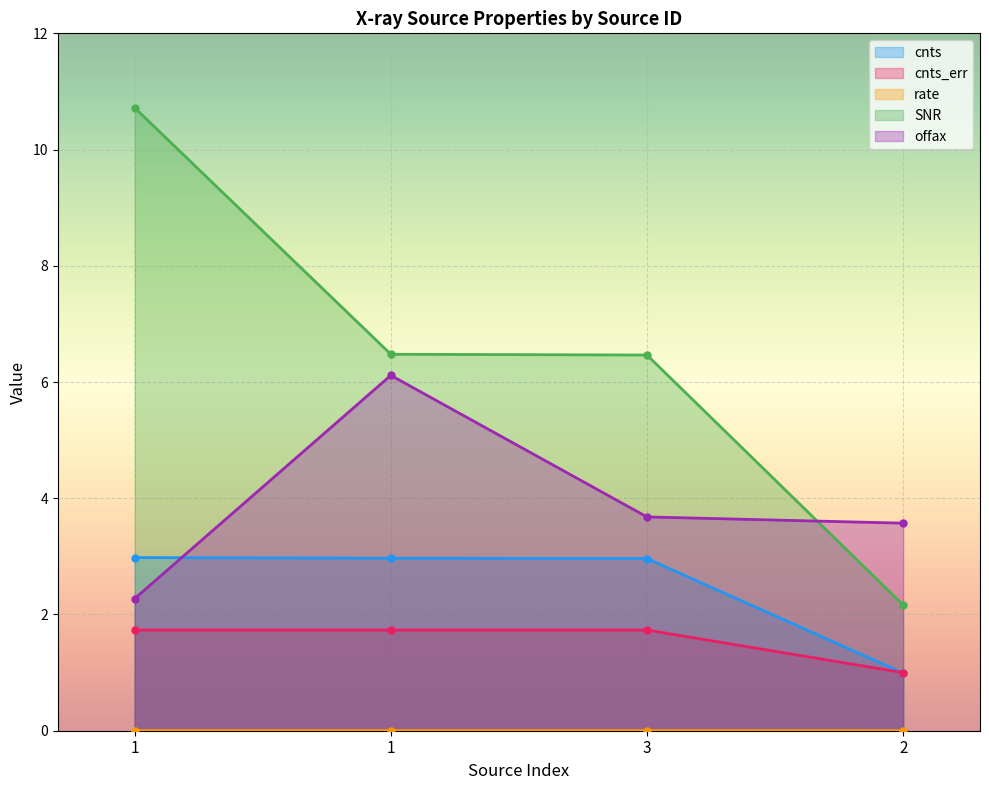

What is the value of the SNR point at the 3rd from the left?

6.5